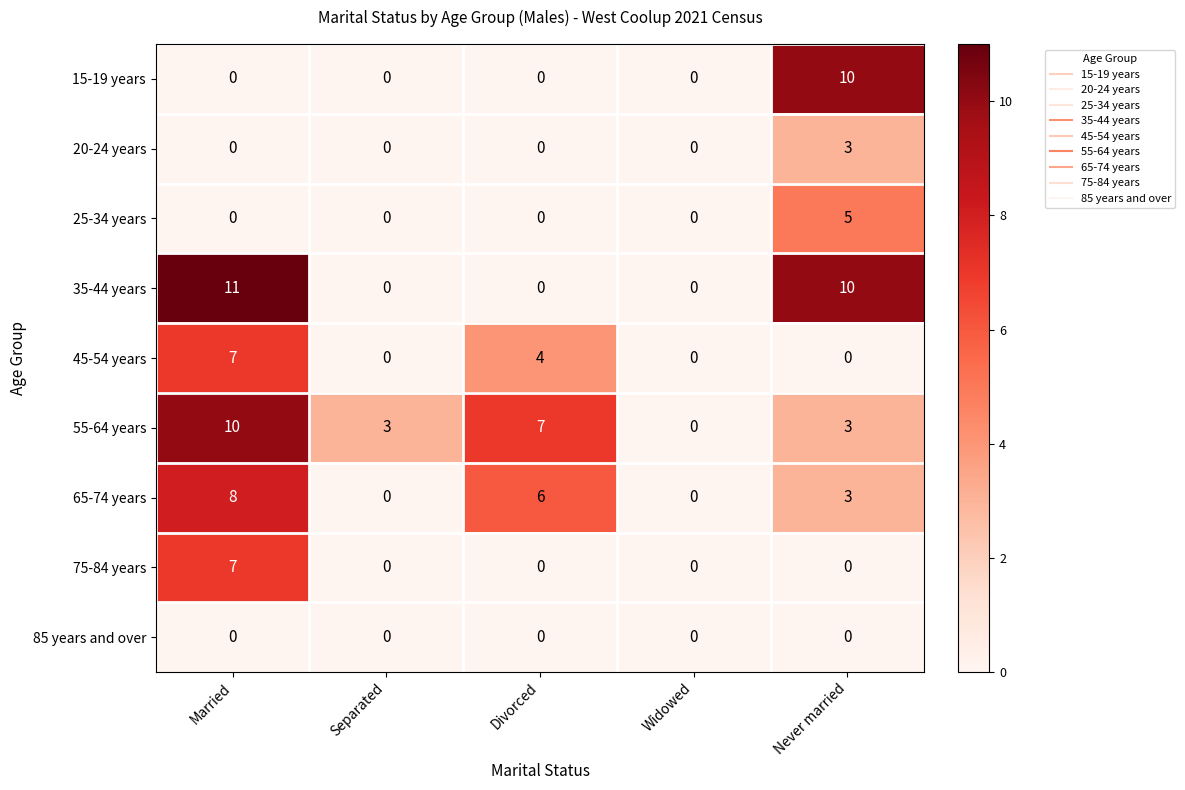

Which series has the largest total across all categories?

55-64 years